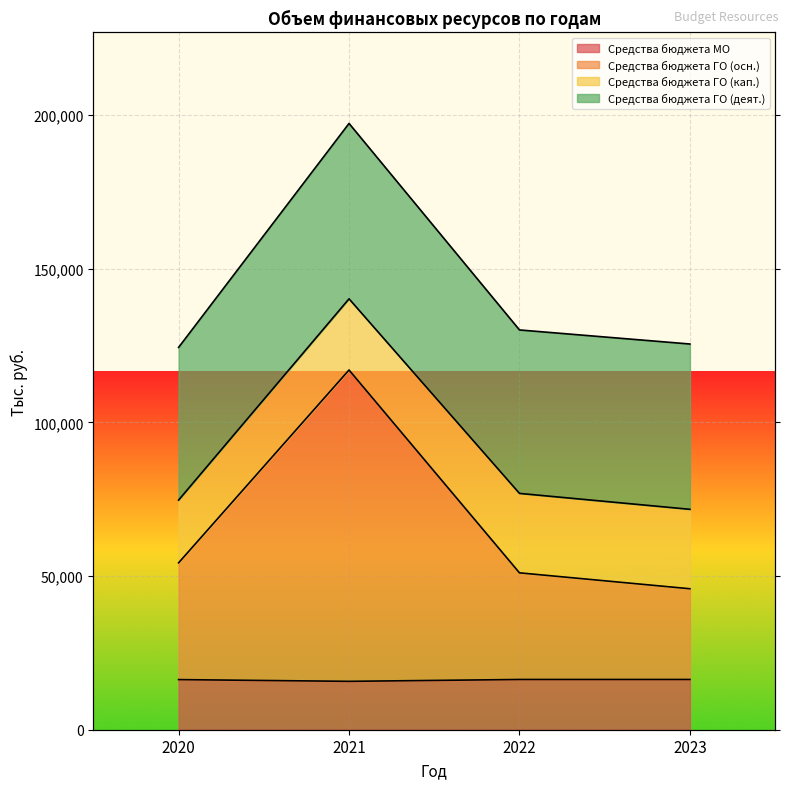

Where is the first local maximum for Средства бюджета ГО (осн.)?

2021